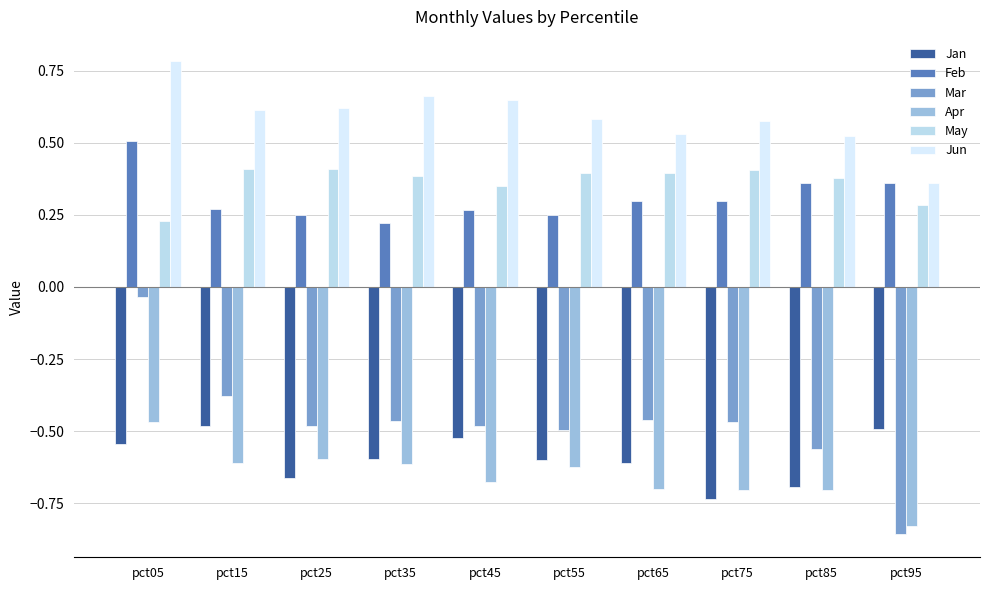

At how many categories does at least one series exceed 0?

10